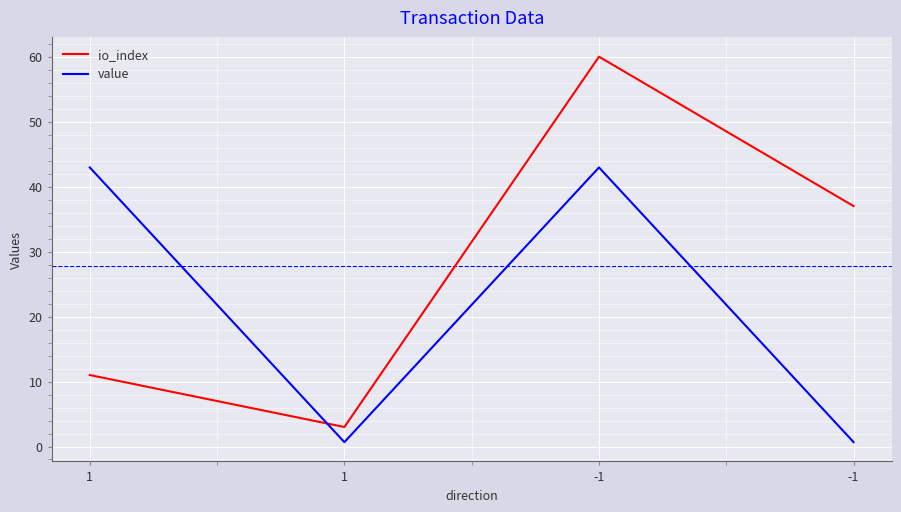

At -1, list the series in order from smallest to largest.

value, io_index